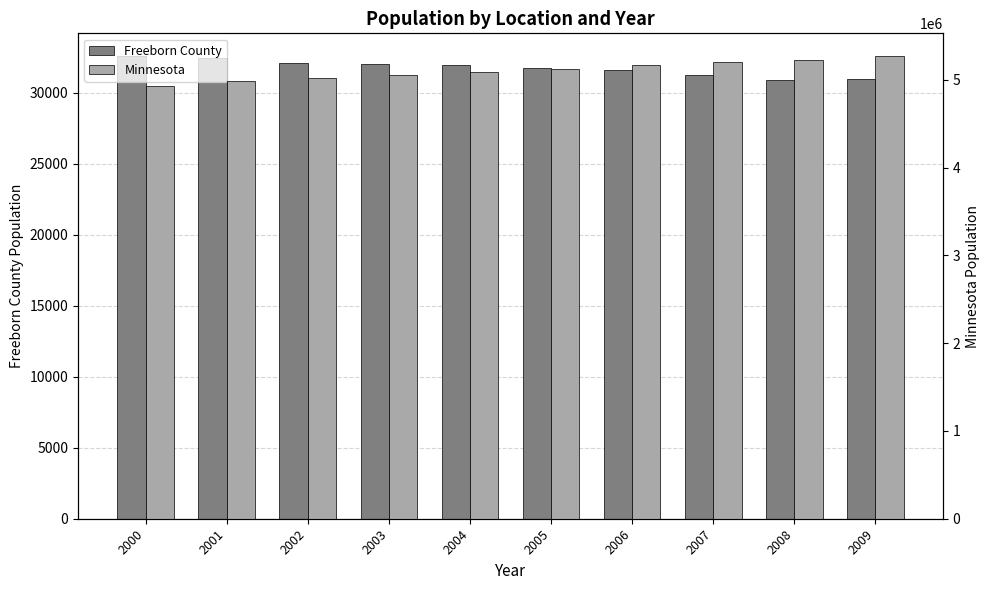

What value does the Freeborn County series have at 2009, to the nearest 100?

31000